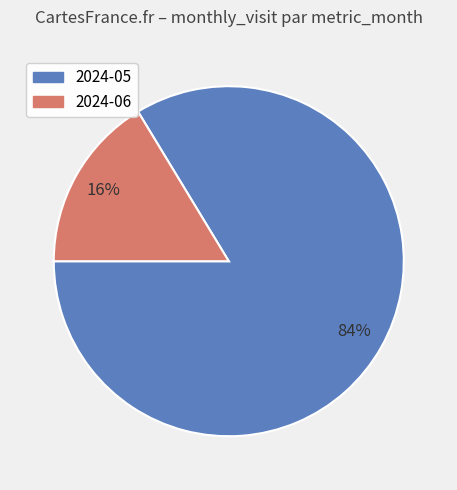

Which slice is the smallest?

2024-06